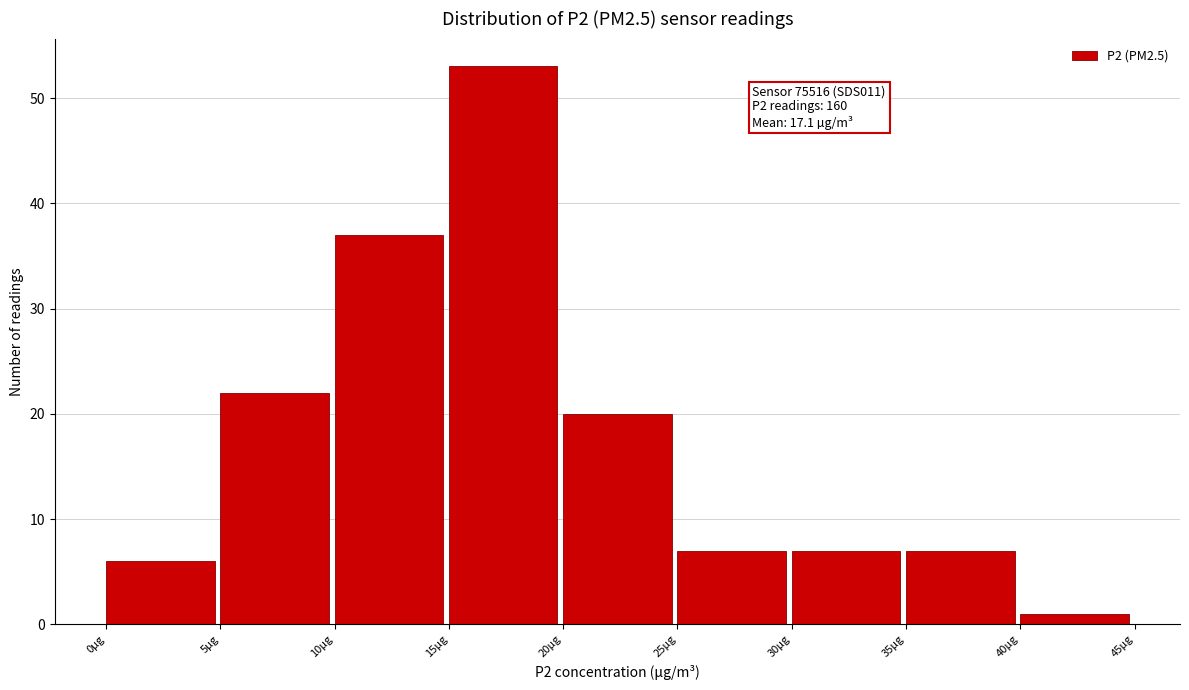

Over which range of the x-axis is the bar tallest?

15 to 20